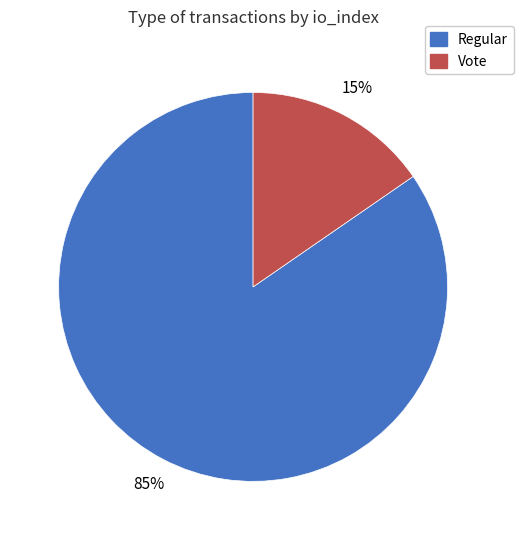

Which slice is the smallest?

Vote